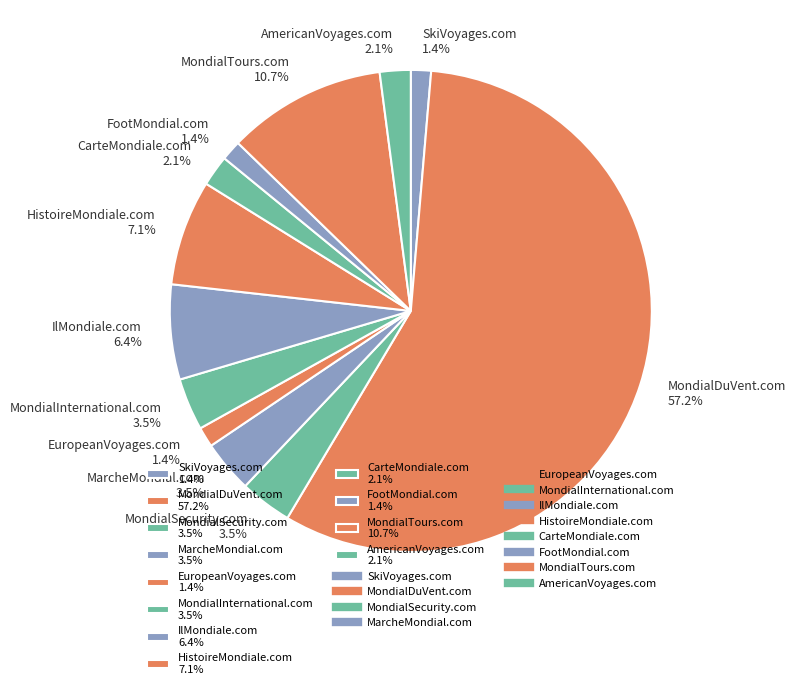

Is there a majority slice in this chart?

Yes